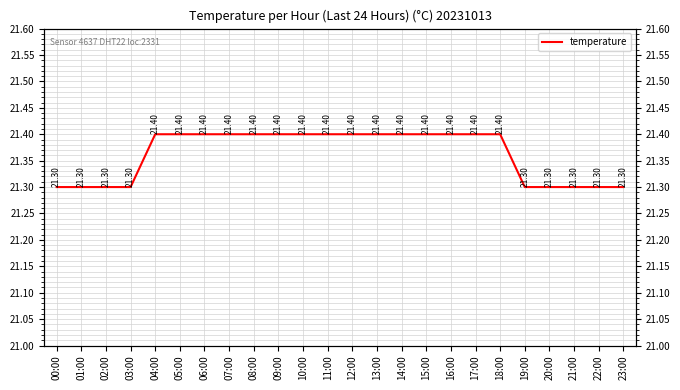

Reading left to right, what are all the values shown in this chart?

00:00=21.3	01:00=21.3	02:00=21.3	03:00=21.3	04:00=21.4	05:00=21.4	06:00=21.4	07:00=21.4	08:00=21.4	09:00=21.4	10:00=21.4	11:00=21.4	12:00=21.4	13:00=21.4	14:00=21.4	15:00=21.4	16:00=21.4	17:00=21.4	18:00=21.4	19:00=21.3	20:00=21.3	21:00=21.3	22:00=21.3	23:00=21.3